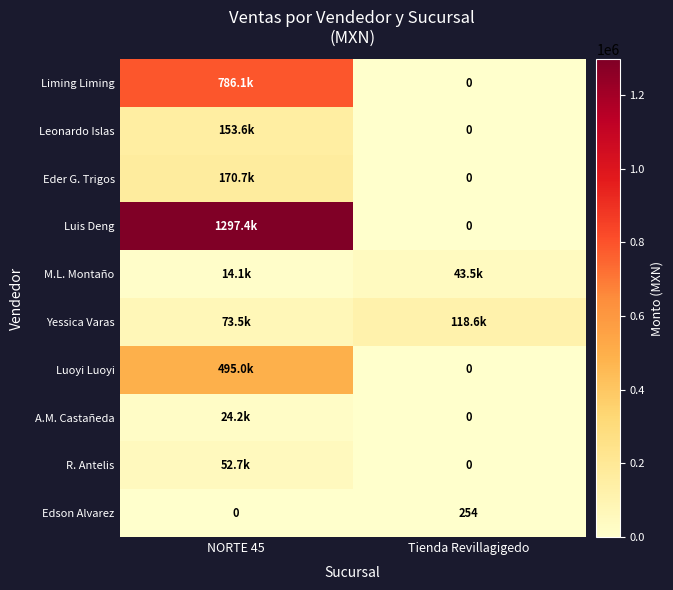

Is it true that Edson Alvarez equals -82.1 at NORTE 45?

False